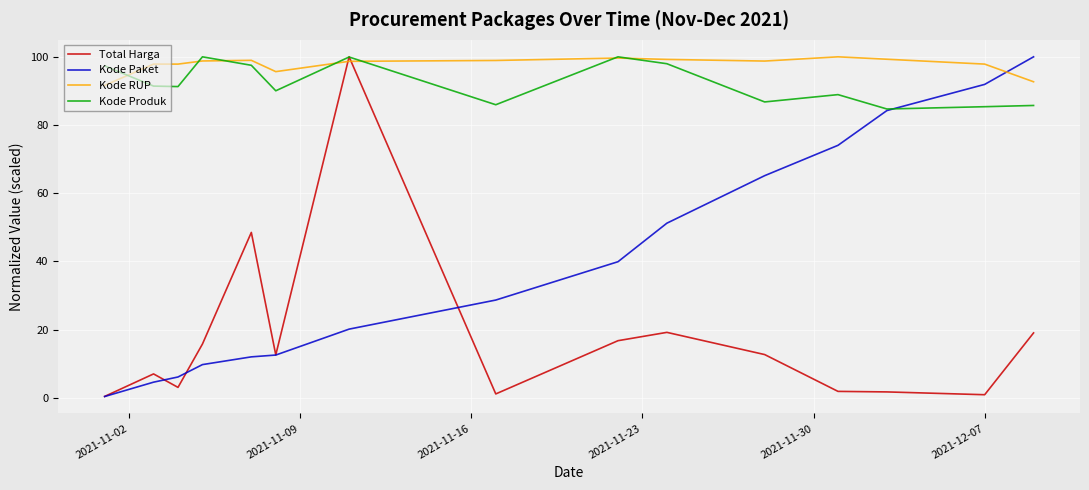

Which series has the largest total across all categories?

Kode RUP